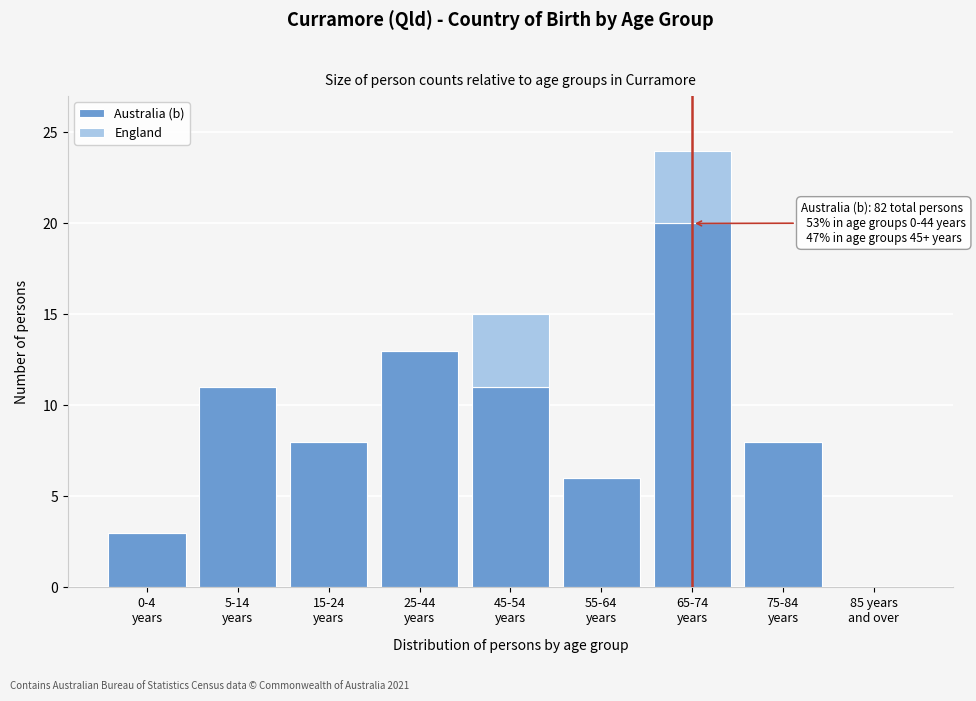

What is the sum of all Australia (b) values?

80